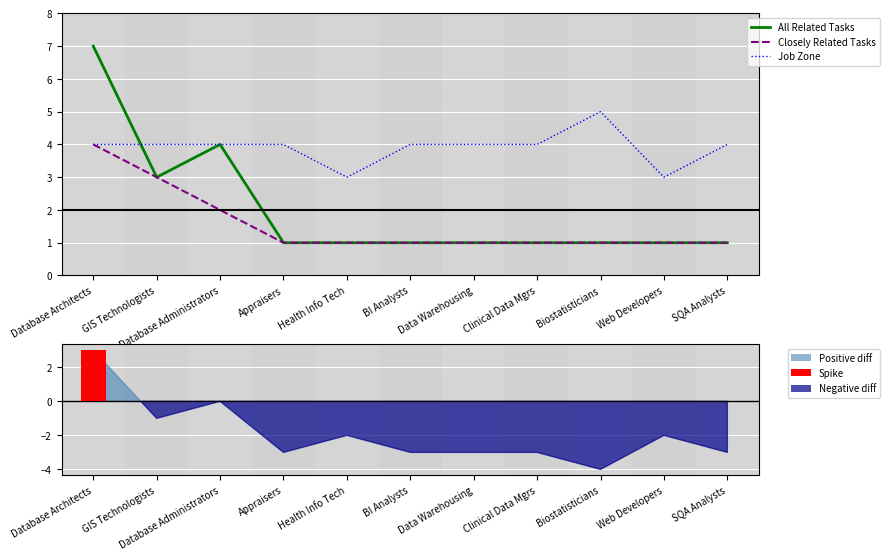

Which category has the highest value across all series?

Database Architects